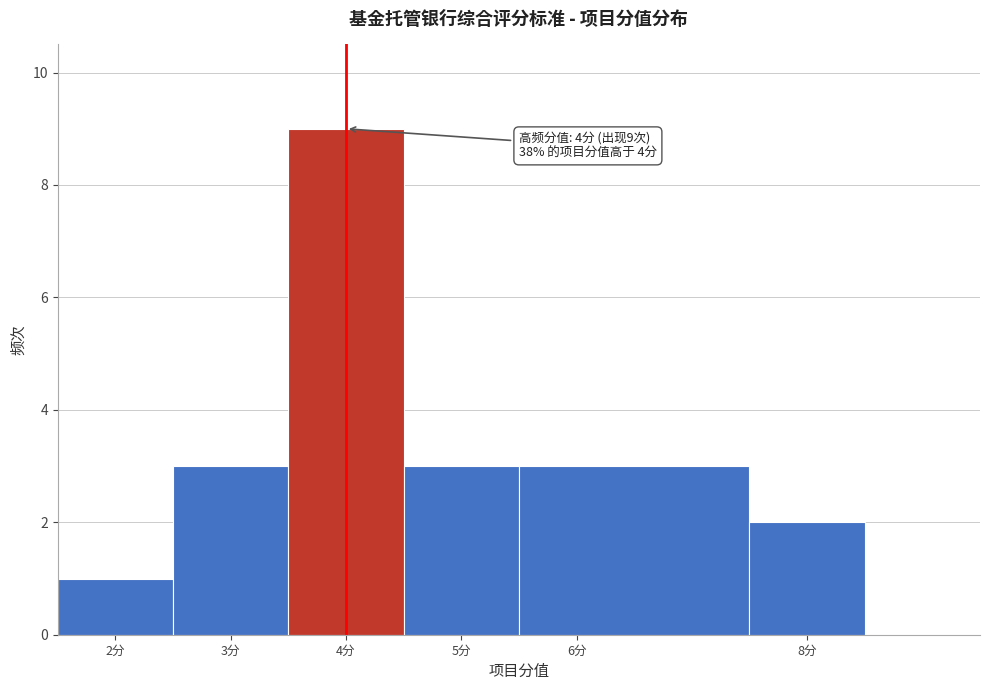

Which range on the x-axis has the tallest bar?

3.5 to 4.5